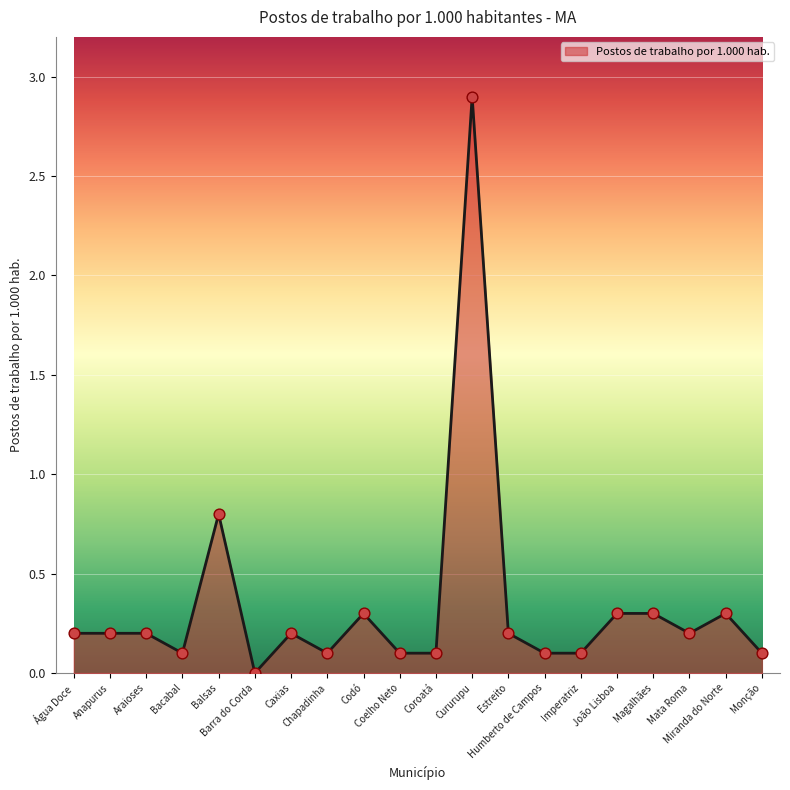

Between Magalhães and Imperatriz, which is larger?

Magalhães